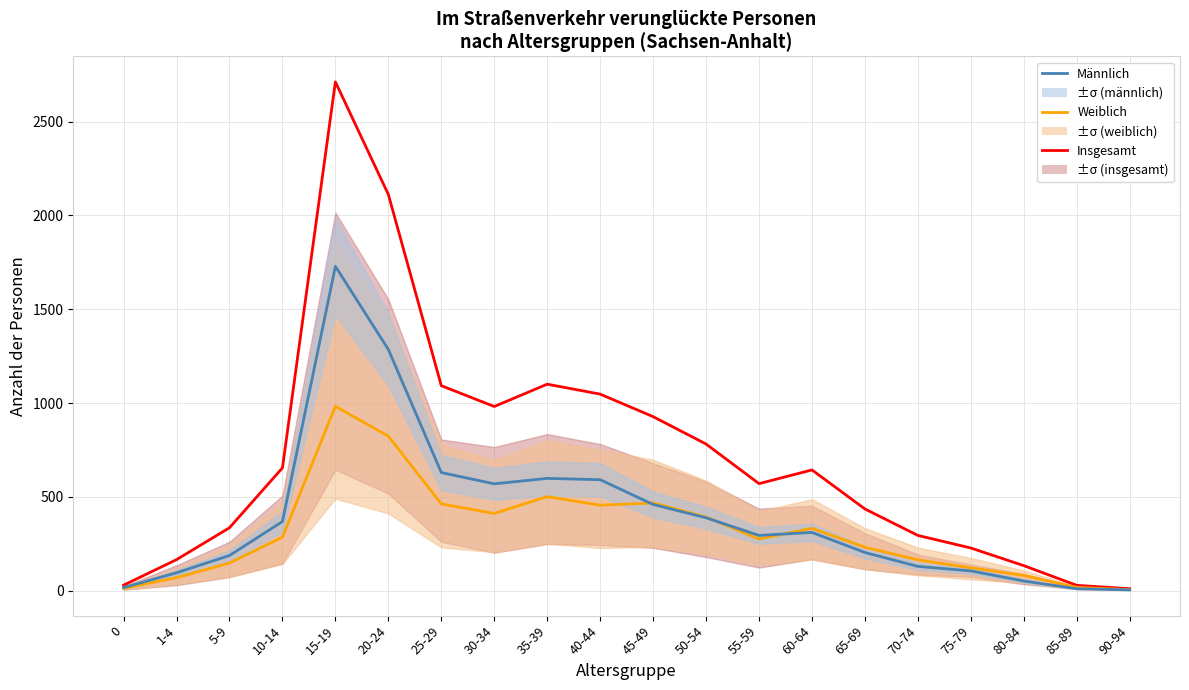

What is the difference between the maximum and minimum values in the Weiblich series?

977